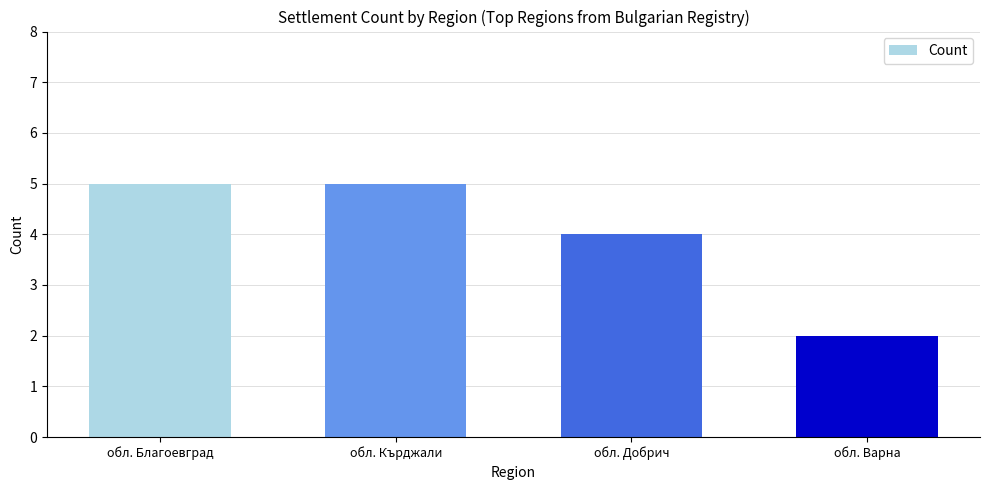

Which label corresponds to the smallest value in the chart?

обл. Варна